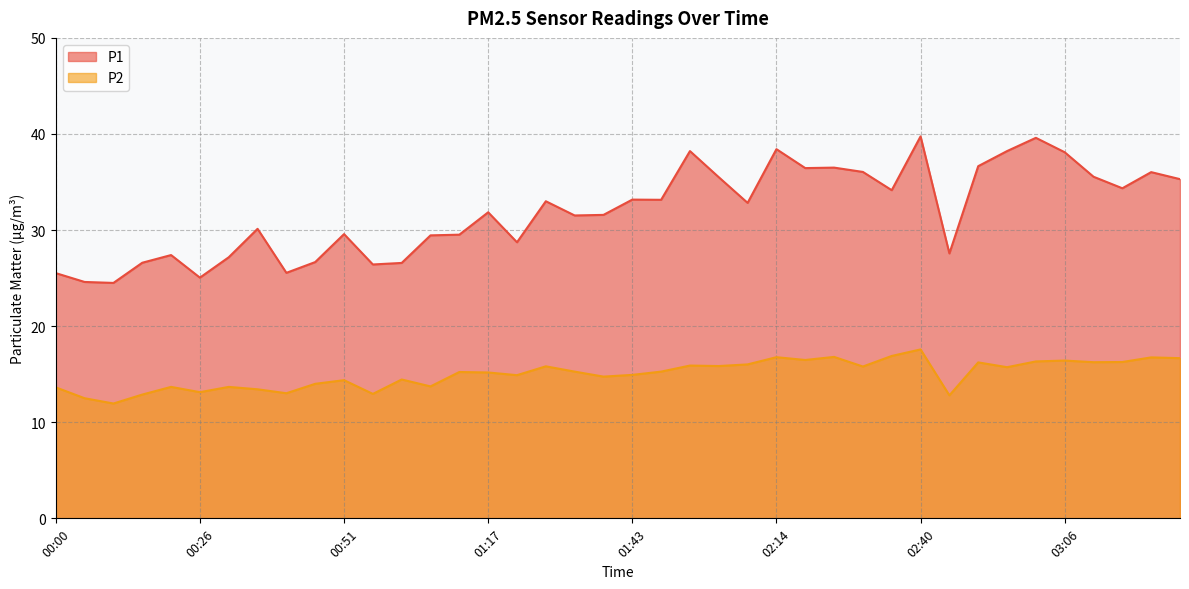

What is the sum of the P2 values at 03:21 and 01:12?

32.0